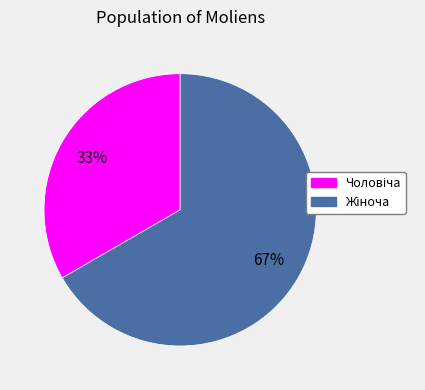

Is there a majority slice in this chart?

Yes